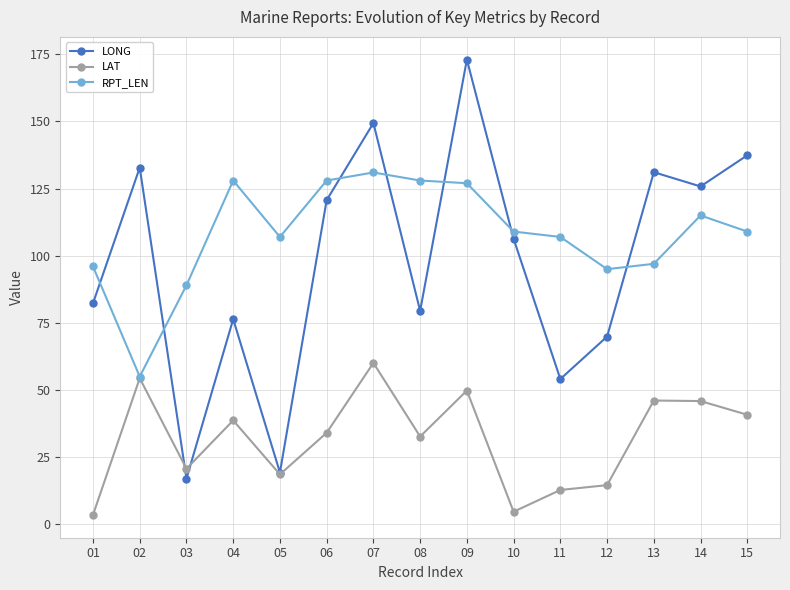

At which category is the sum across all series the highest?

09